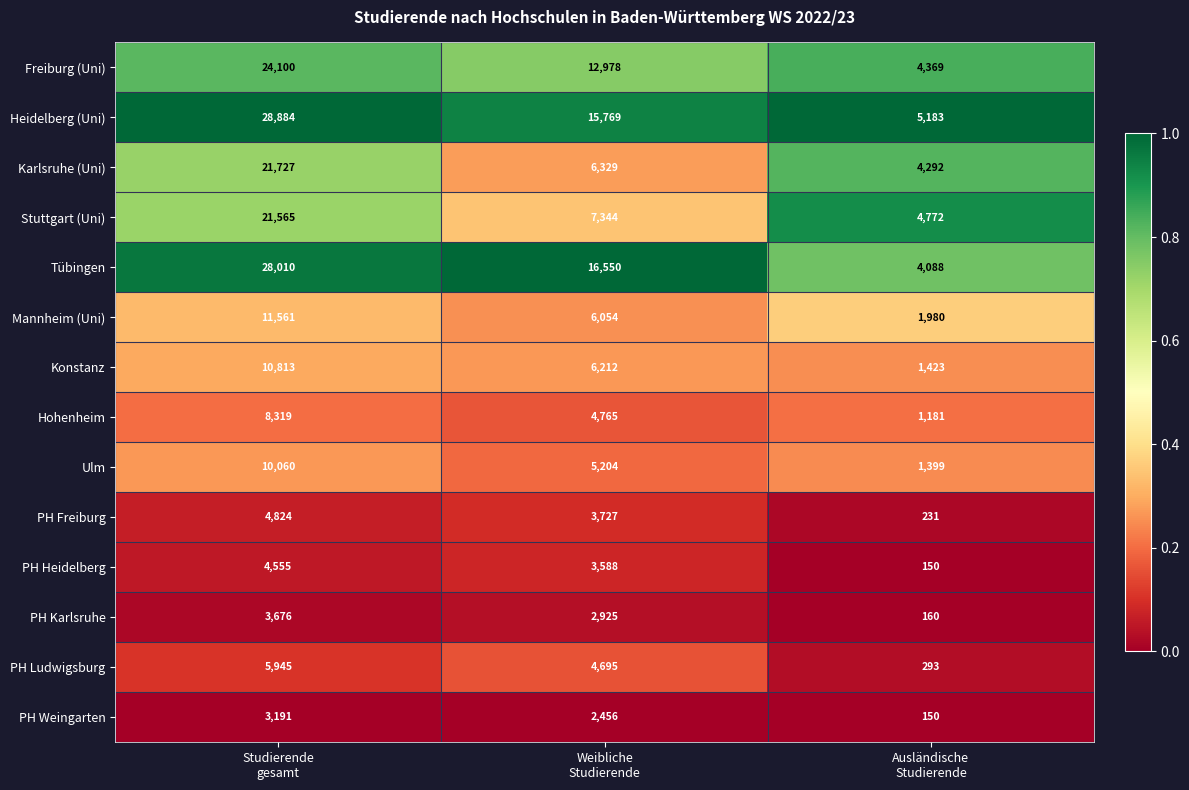

What is the average value of the PH Freiburg series?

2927